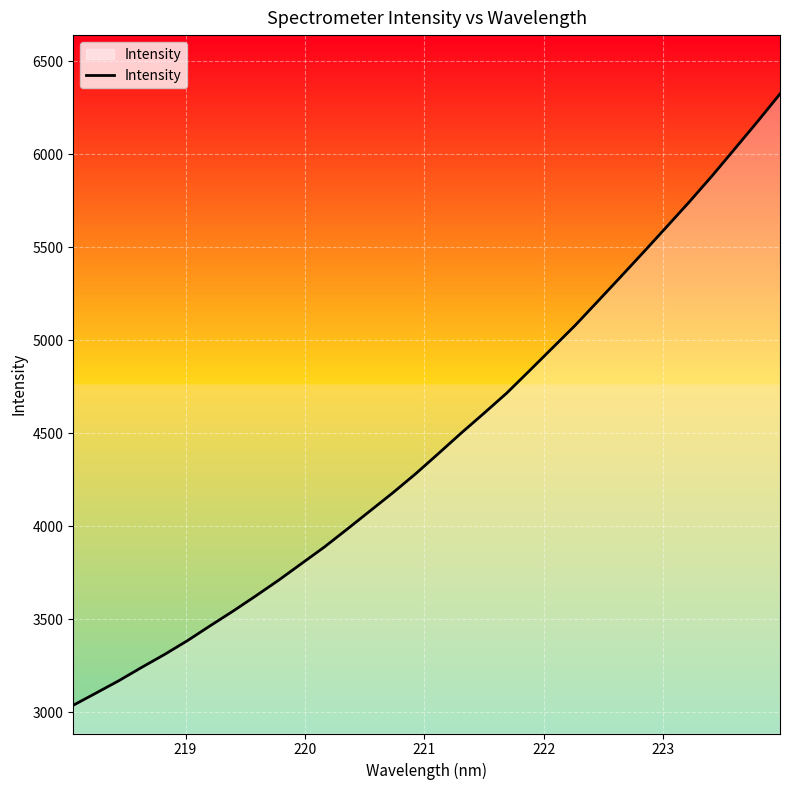

What is the smallest value displayed?

3037.2